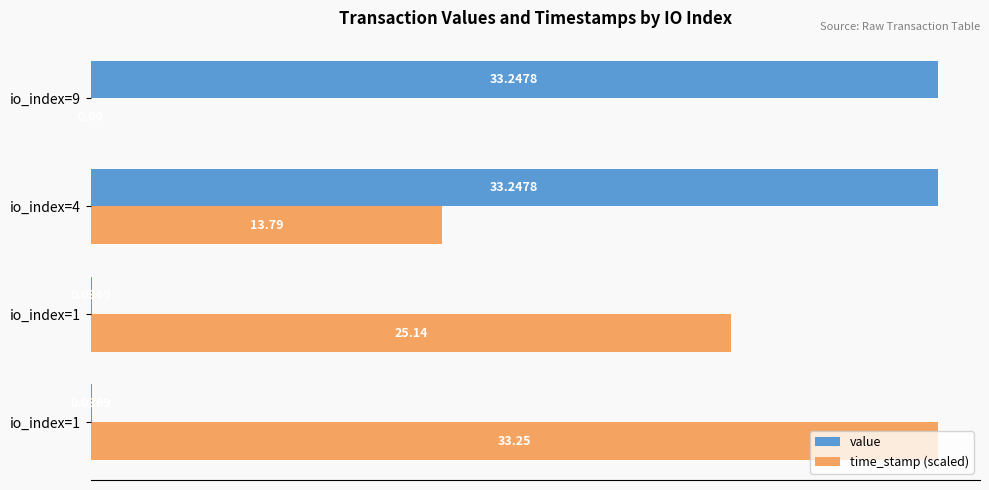

What are all the series names shown in the legend?

value, time_stamp (scaled)